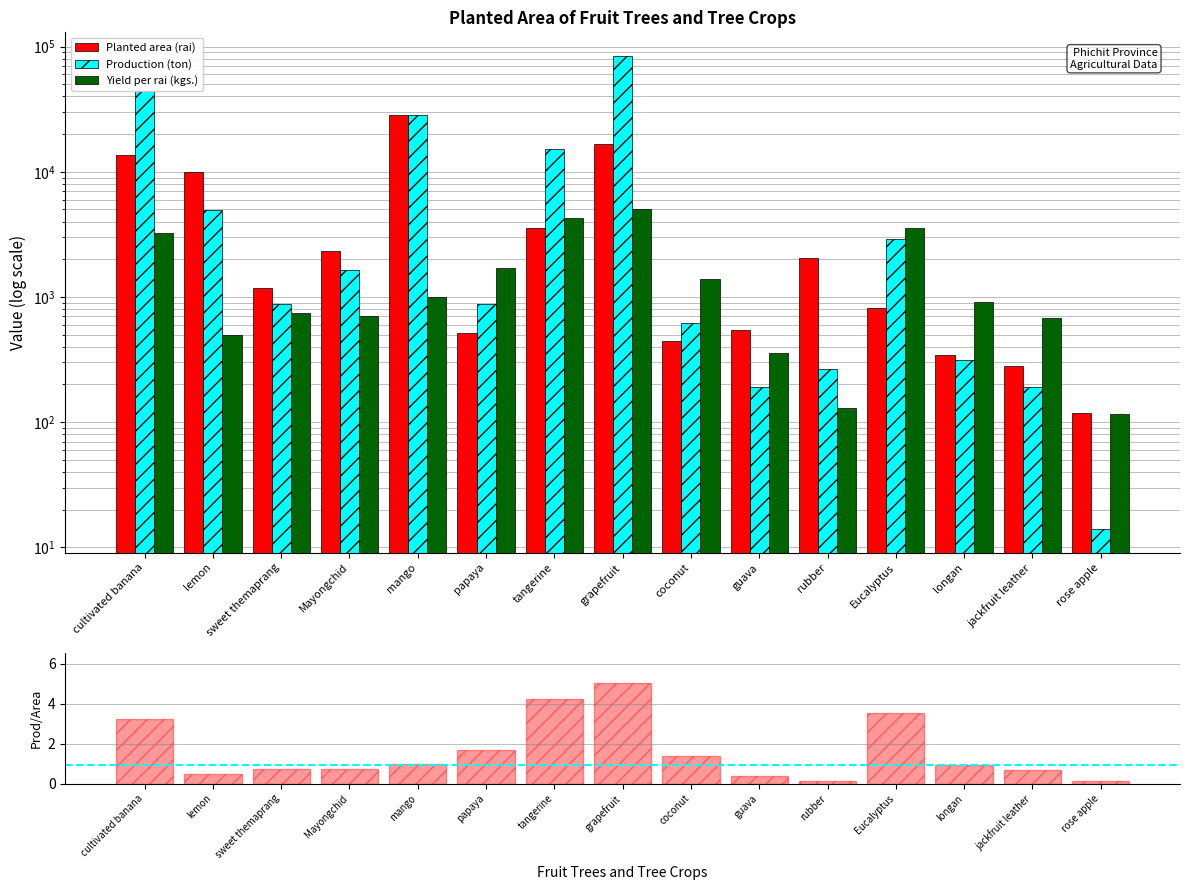

Which category has the highest value in the Yield per rai (kgs.) series?

grapefruit